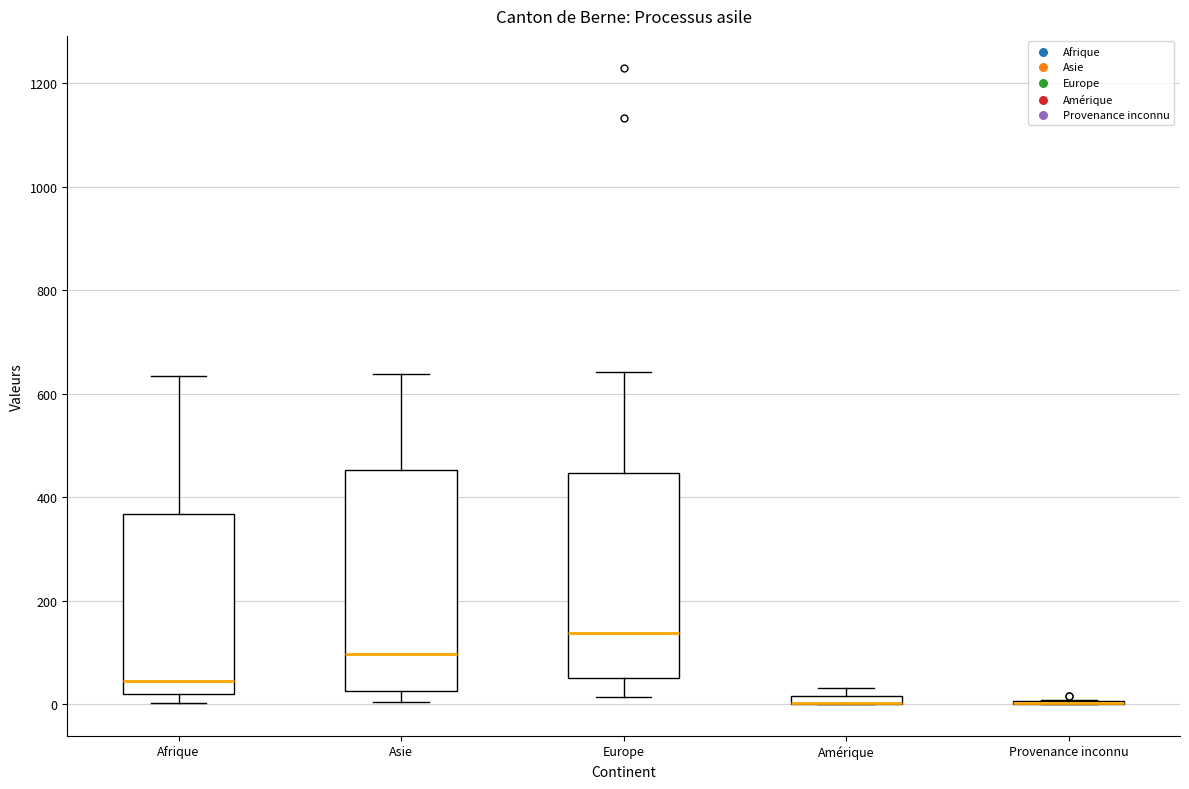

Where is the upper edge of the box for Asie on the y-axis? The values are not printed on the chart, so give them approximately, as read against the axis.

460